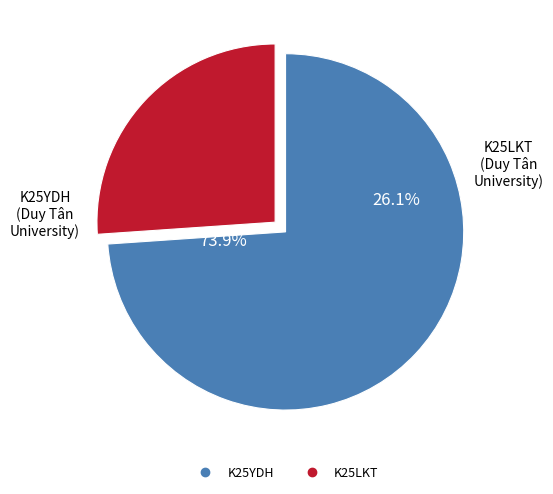

What is the smallest slice in the pie chart?

K25LKT